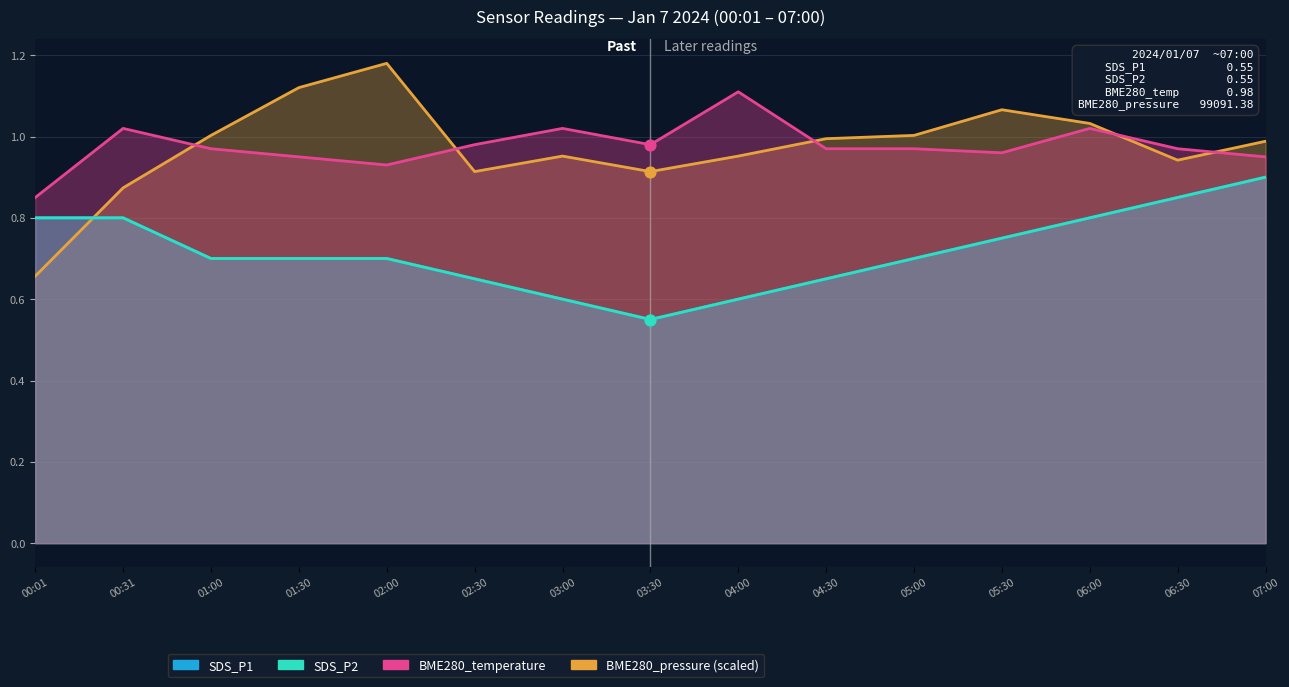

Which series reaches the minimum Y coordinate?

SDS_P1